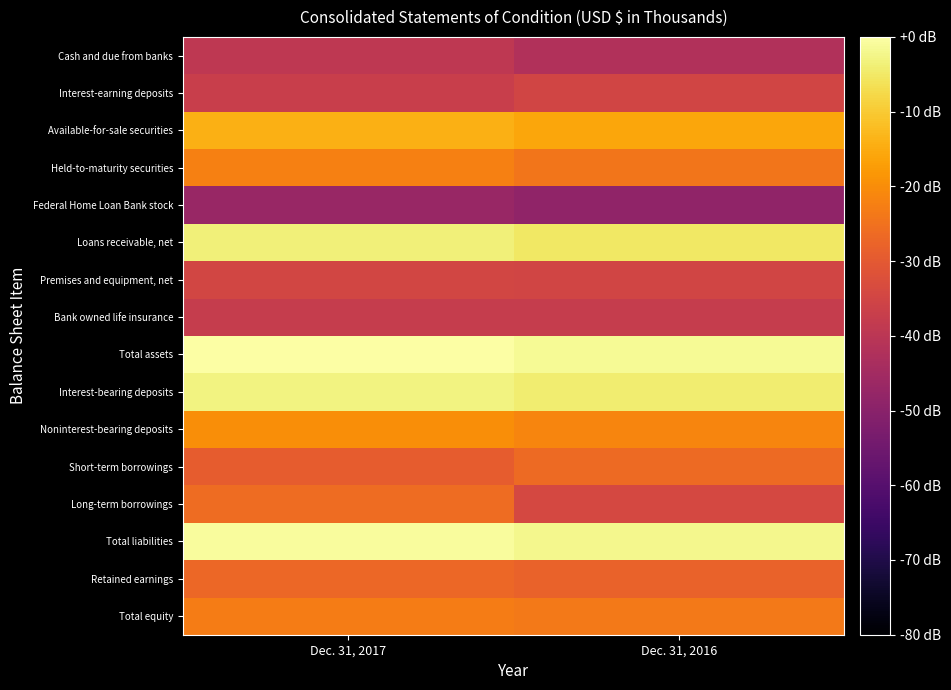

At which category is the sum across all series the highest?

Dec. 31, 2017